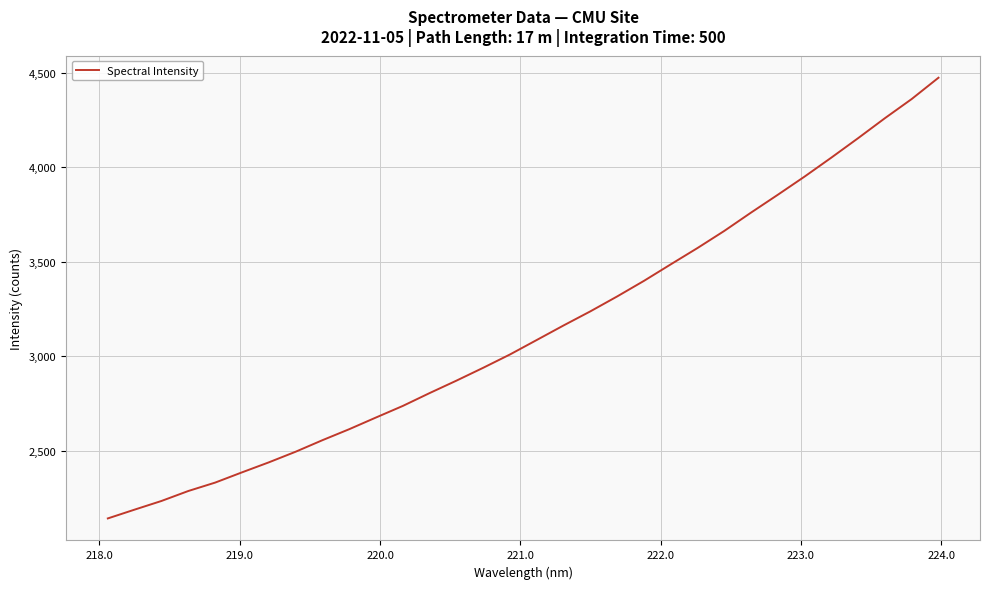

What is the smallest value displayed?

2141.4